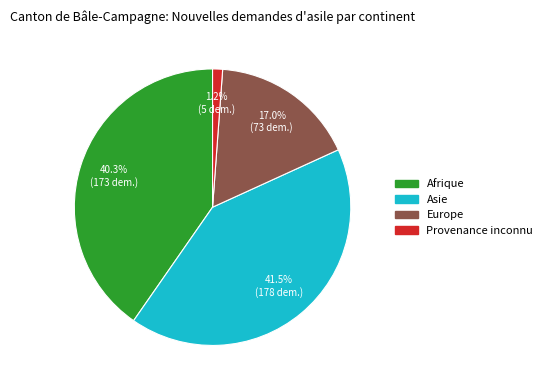

Is there a majority slice in this chart?

No